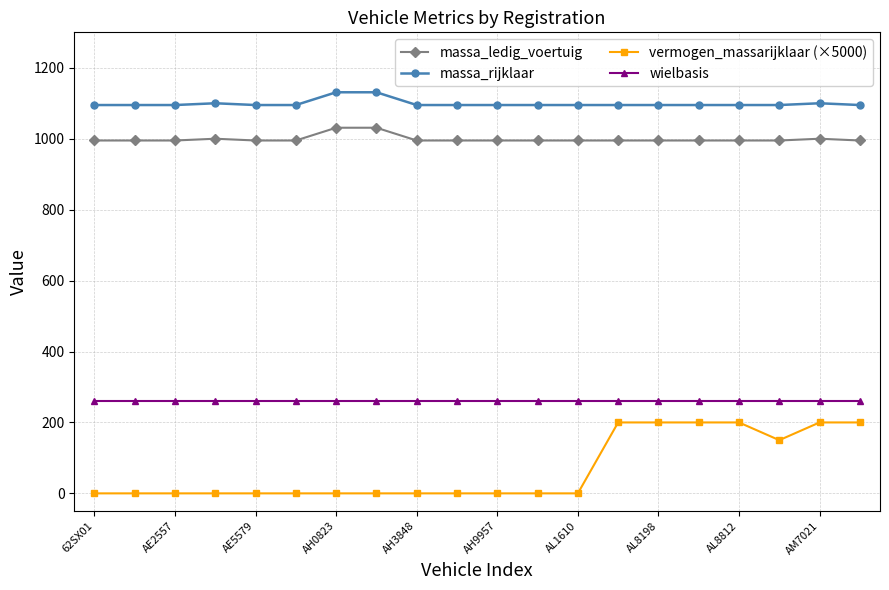

What is the value of the wielbasis point at the 5th from the left?

260